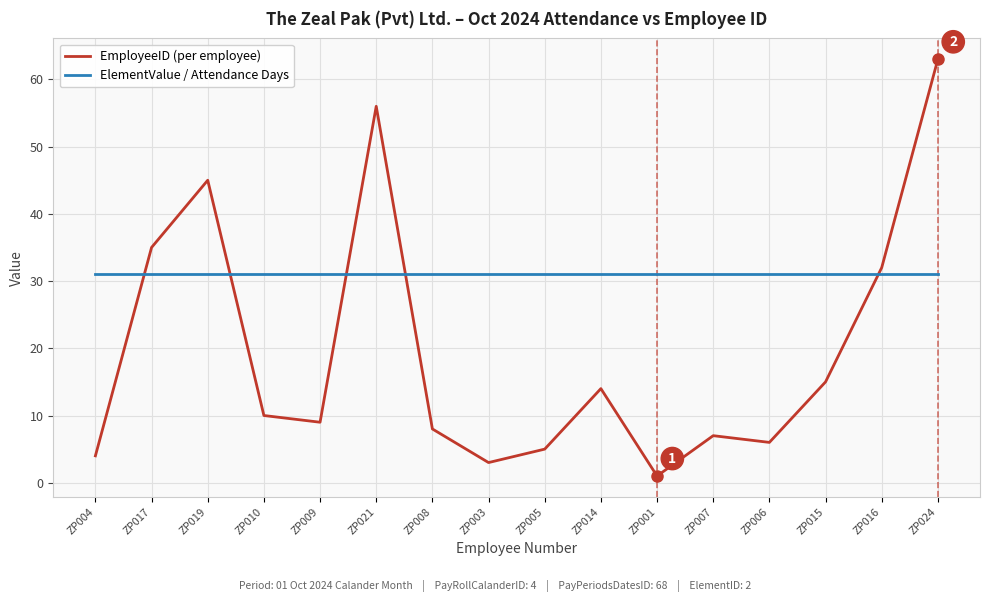

How many values in the EmployeeID (per employee) series are below 10?

8